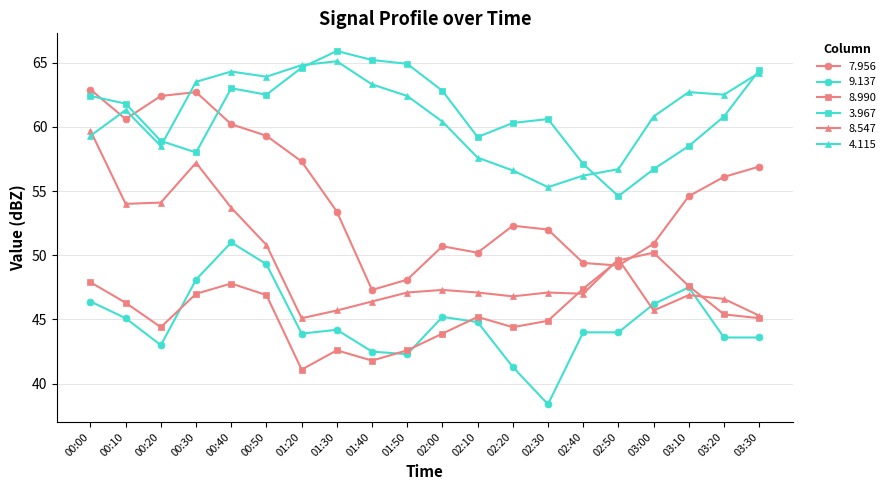

What are all the series names shown in the legend?

7.956, 9.137, 8.990, 3.967, 8.547, 4.115